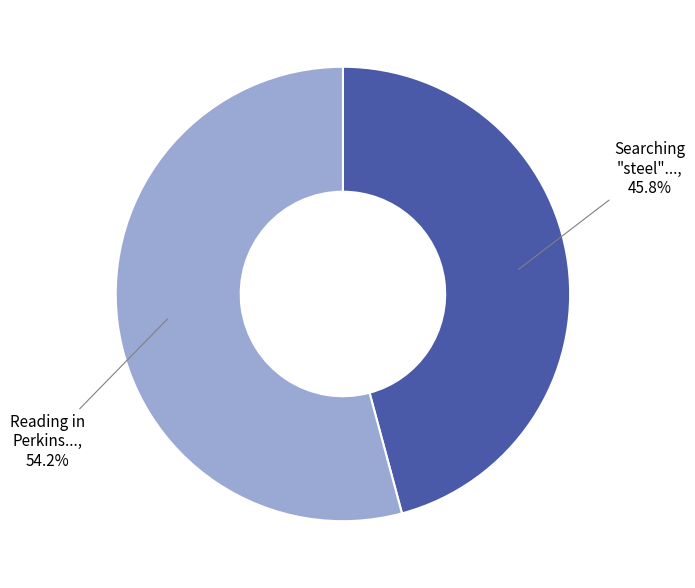

Is there a majority slice in this chart?

Yes